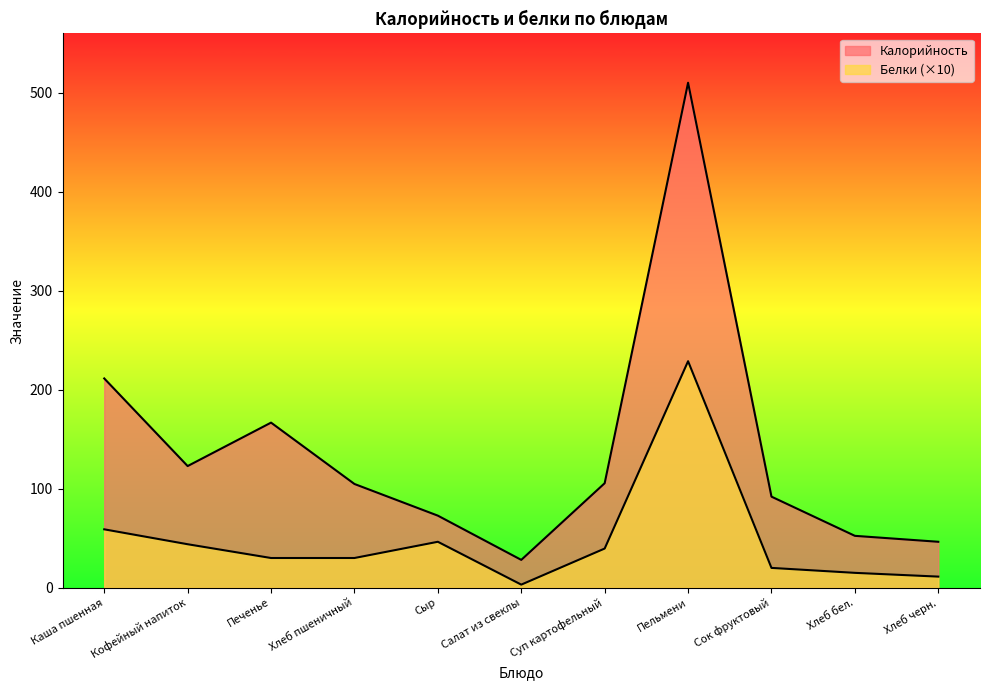

List the labels in order of Белки value, largest first.

Пельмени, Каша пшенная, Сыр, Кофейный напиток, Суп картофельный, Печенье, Хлеб пшеничный, Сок фруктовый, Хлеб бел., Хлеб черн., Салат из свеклы